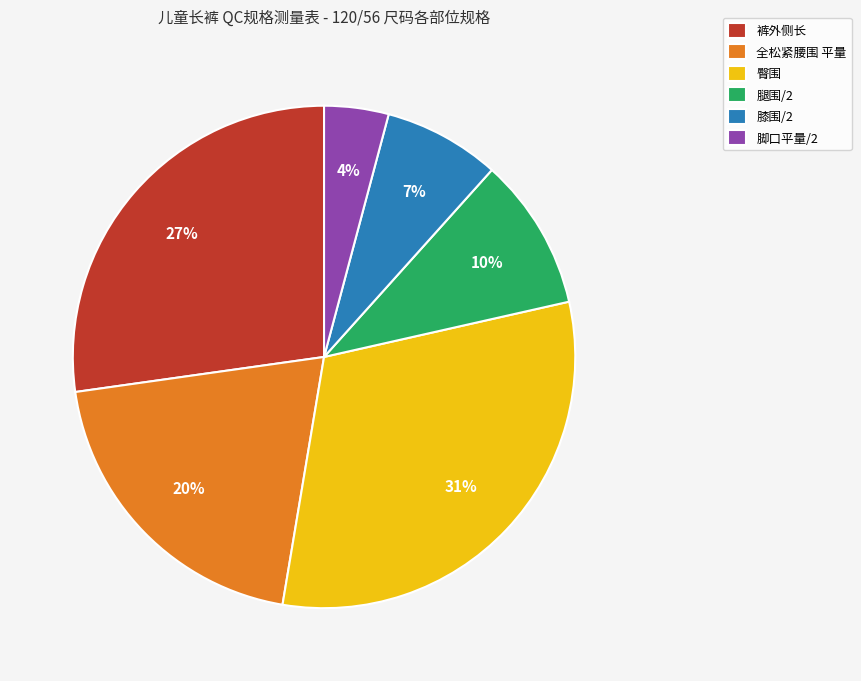

How many segments does this pie chart have?

6